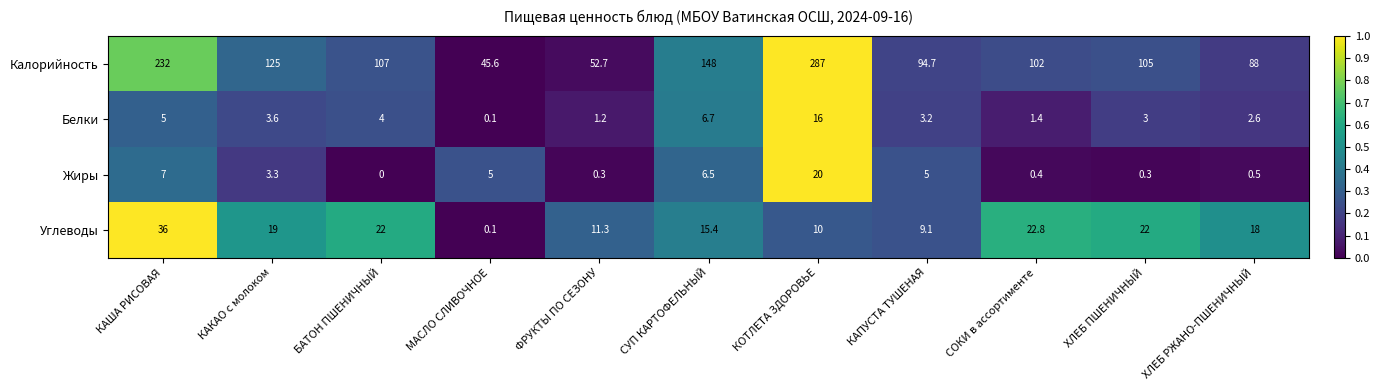

What is the difference between the maximum and minimum values in the Калорийность series?

241.4